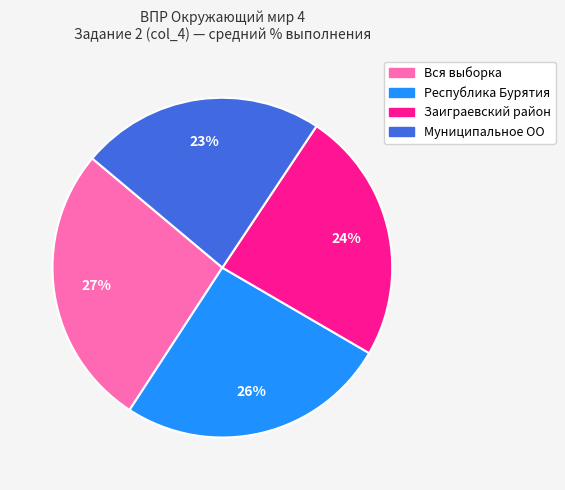

How many segments does this pie chart have?

4